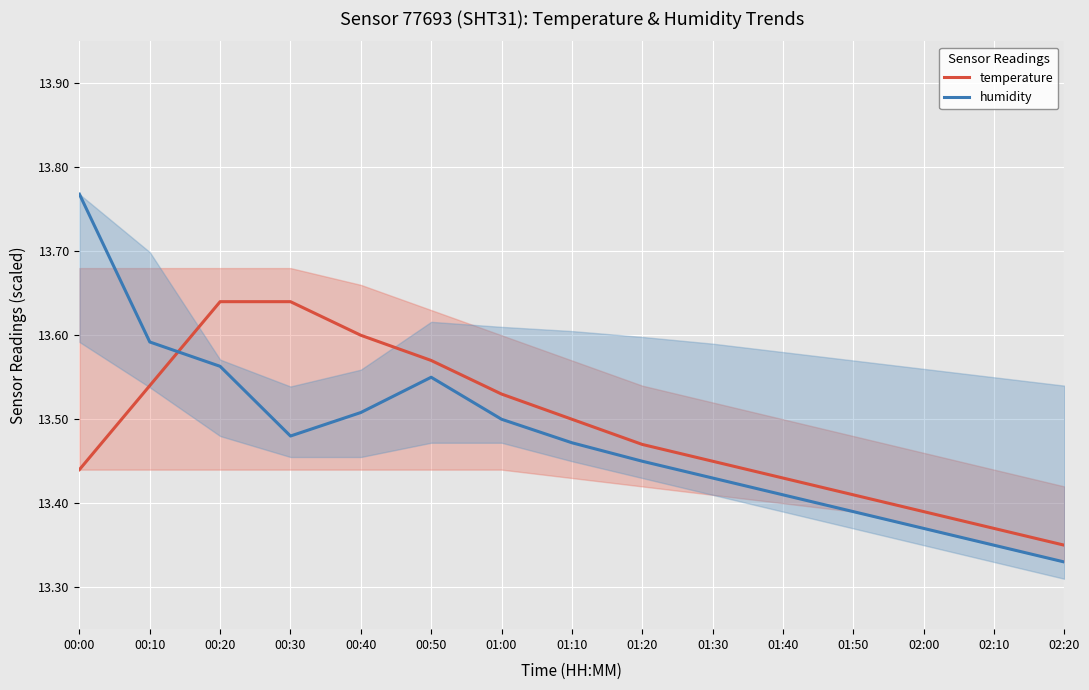

True or false: humidity and temperature intersect in this chart.

True